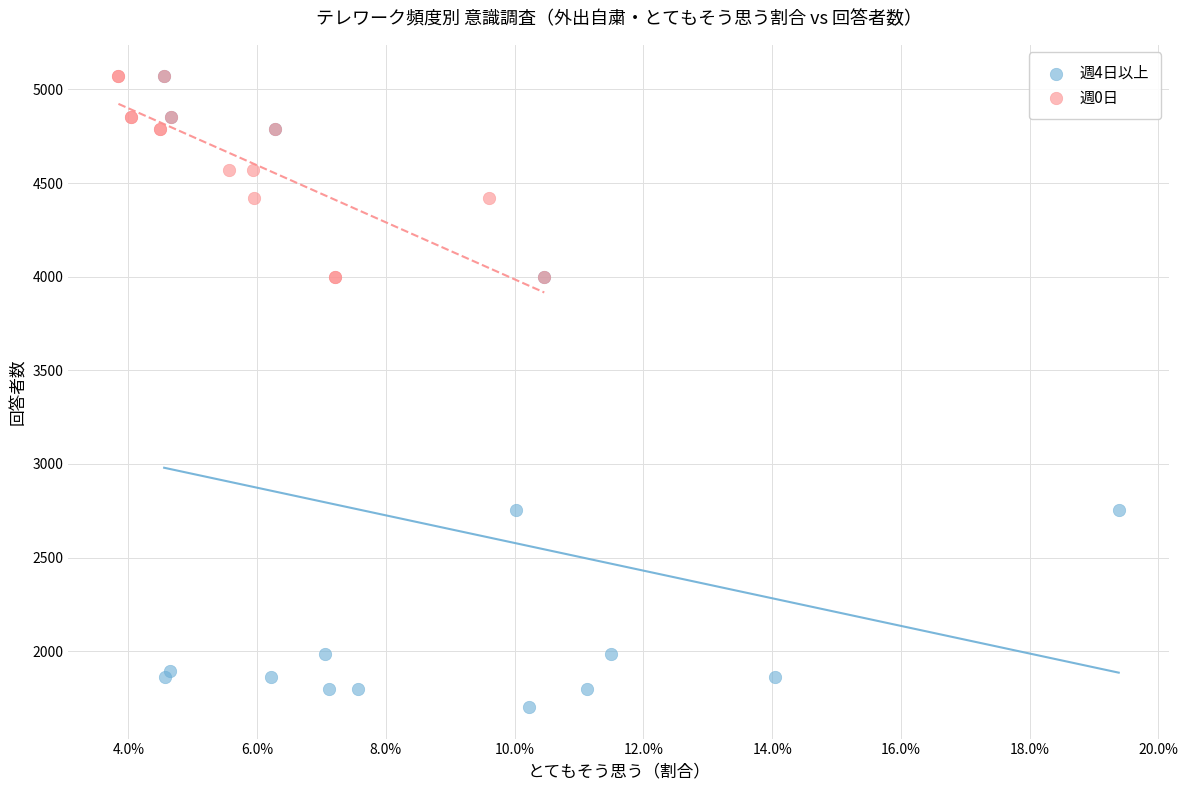

Which series reaches the minimum Y coordinate?

週4日以上